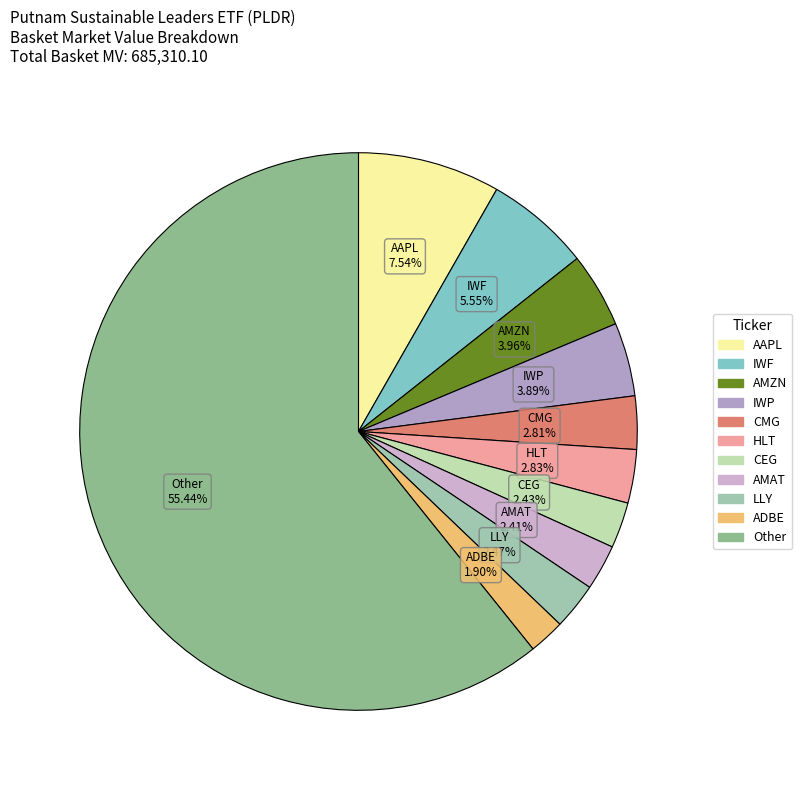

To the nearest percent, what portion does ELI LILLY+ CO represent?

3%